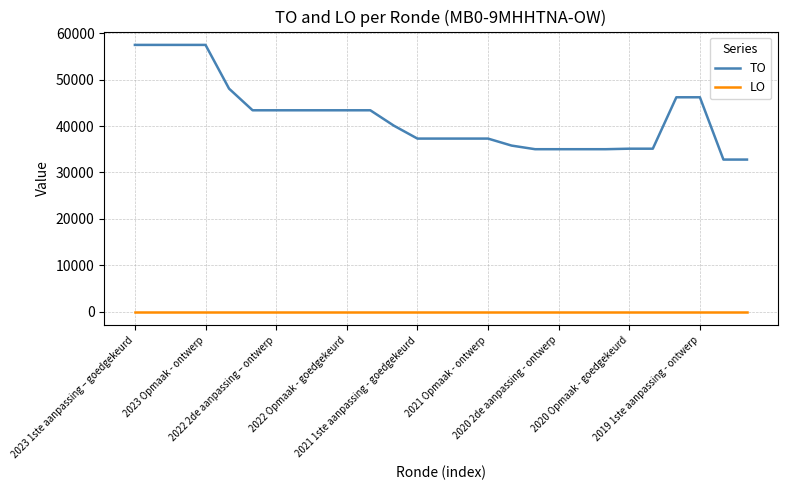

How many lines are shown in the chart?

2